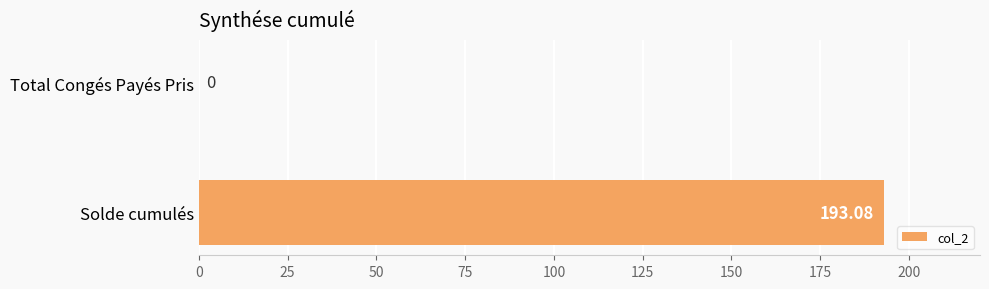

Where is the data nearest to the value 96?

Total Congés Payés Pris